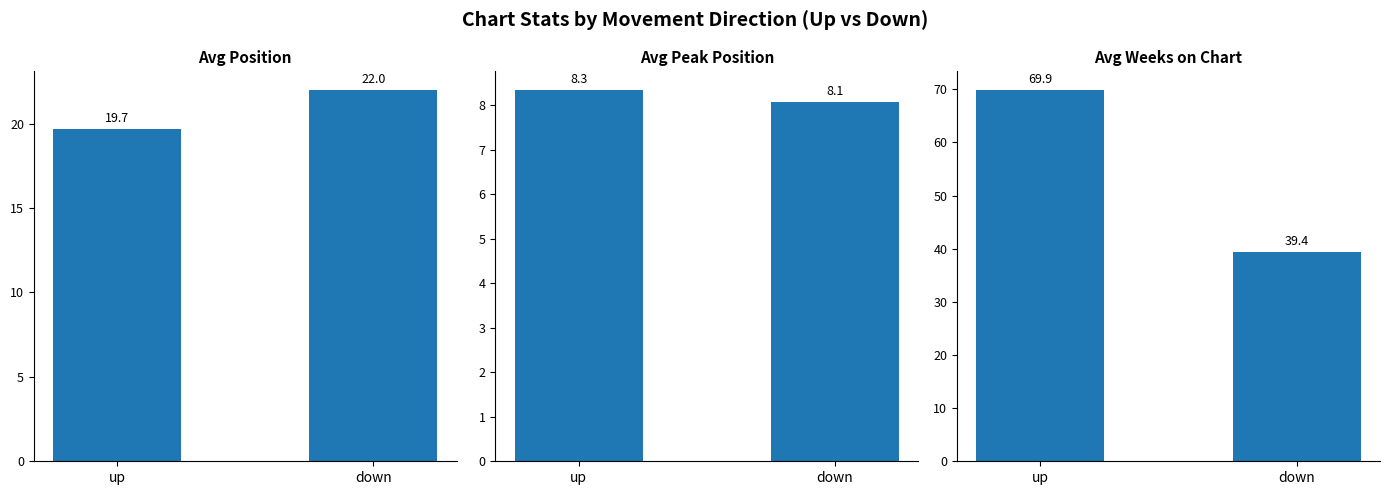

What is the difference between the Avg Peak Position values at up and down?

0.3